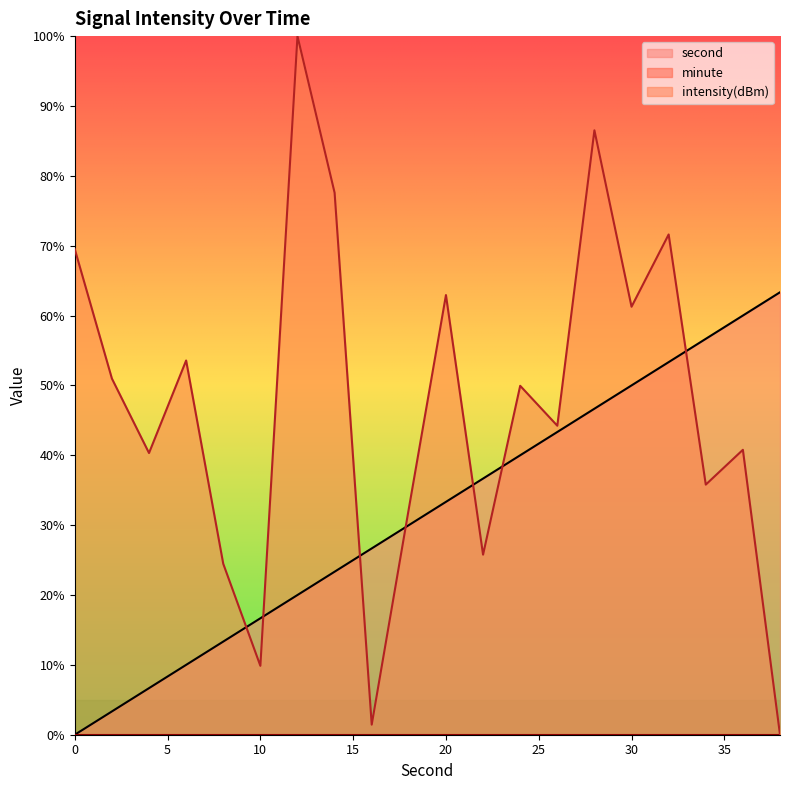

True or false: intensity and second cross at least once.

True